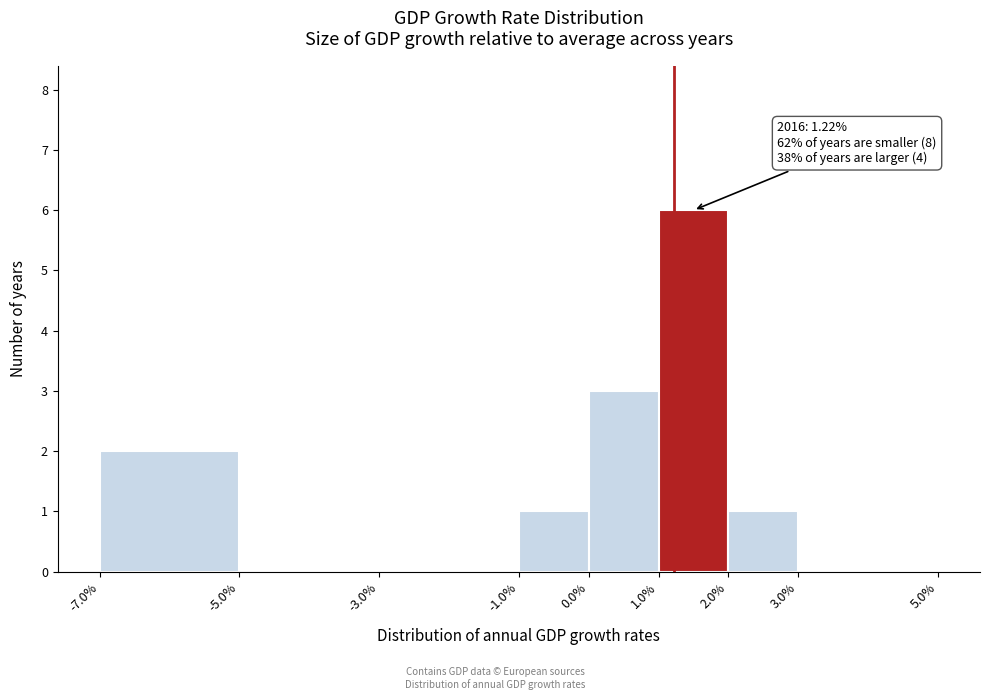

Which range on the x-axis has the tallest bar?

1.0% to 2.0%